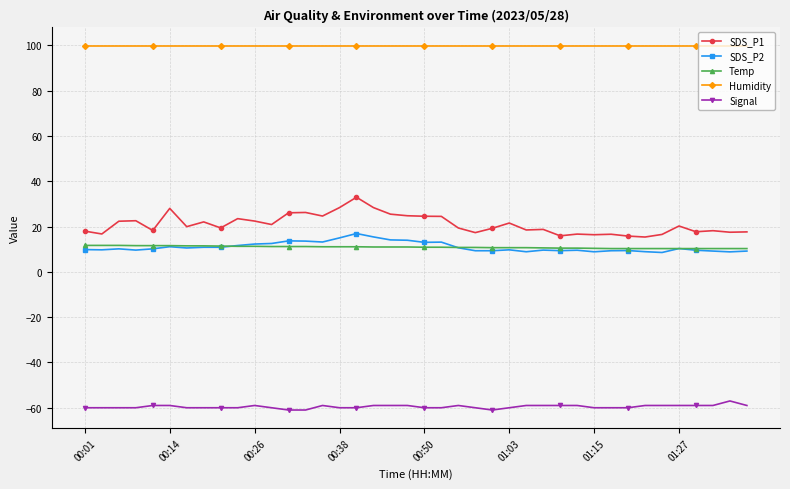

What is the minimum value for SDS_P2?

8.6